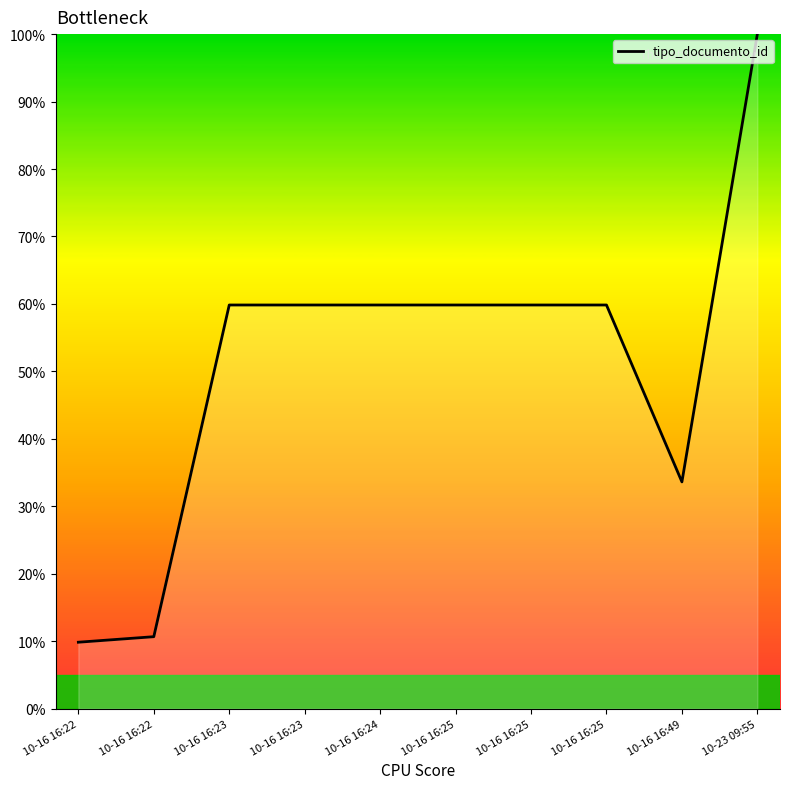

Does the chart display data point markers on the line(s)?

No